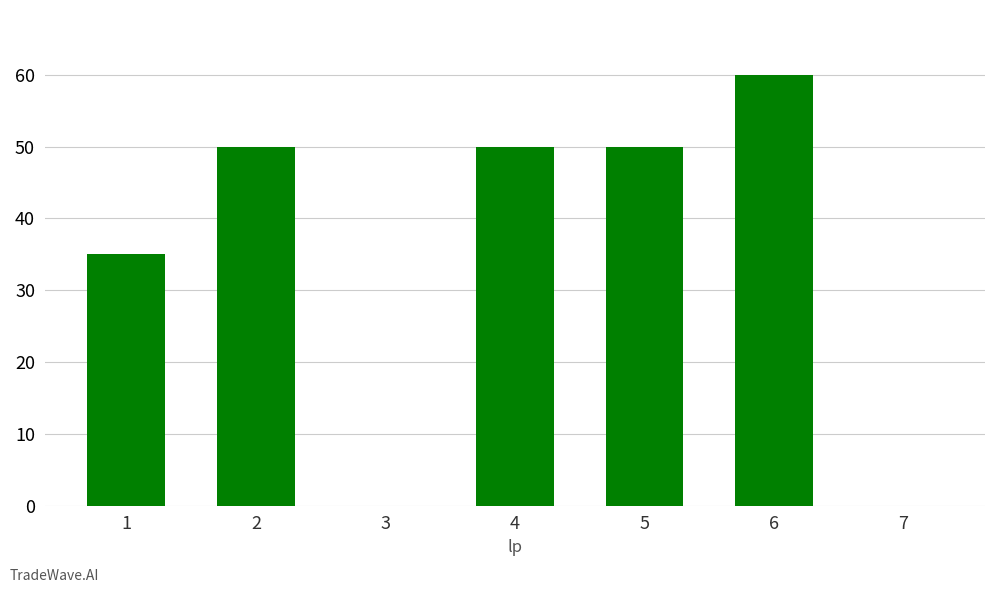

Reading left to right, what are all the values shown in this chart?

1=35	2=50	3=0	4=50	5=50	6=60	7=0